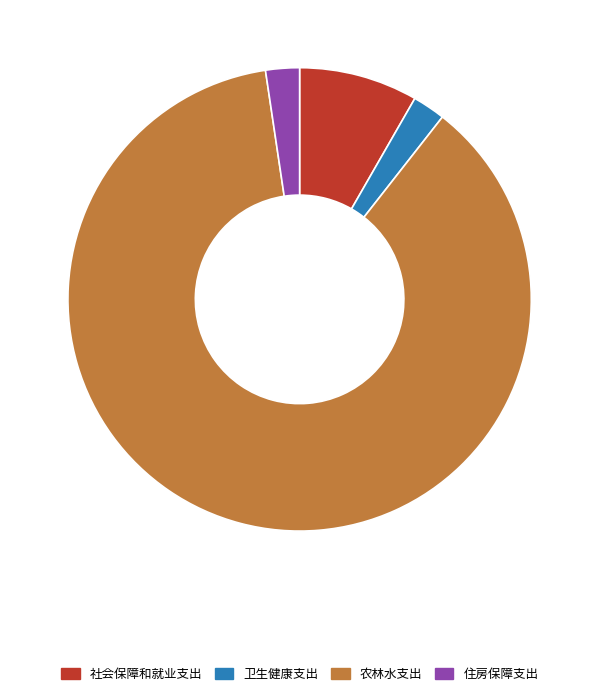

Which slice is the largest?

农林水支出